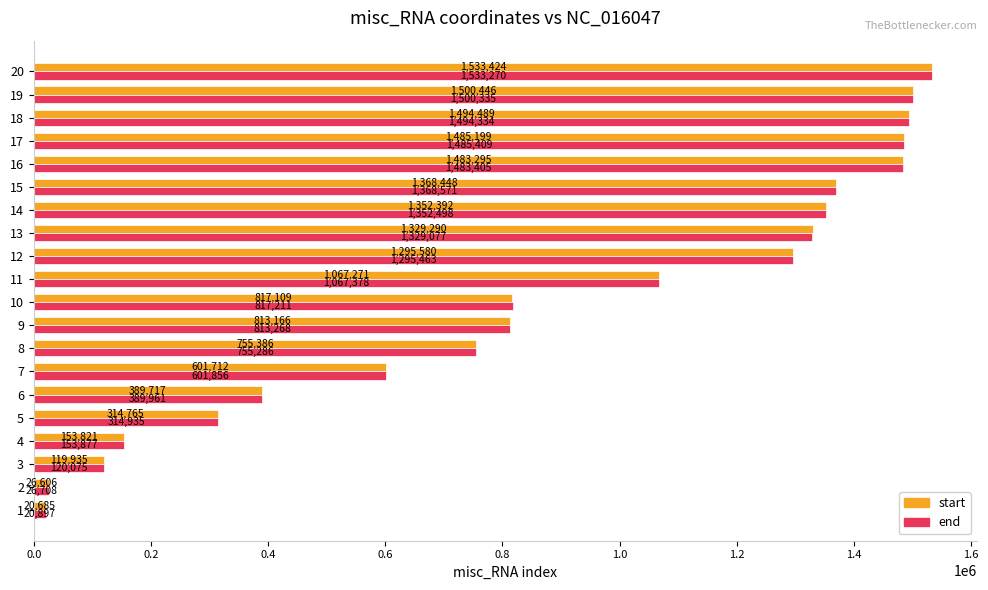

What are all the series names shown in the legend?

start, end